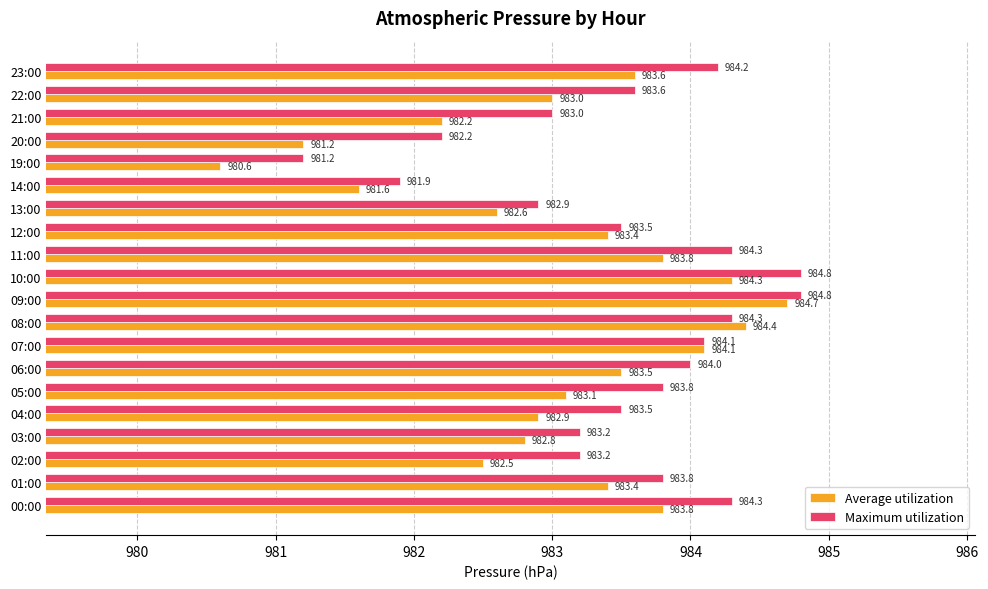

What is the smallest value displayed?

980.6